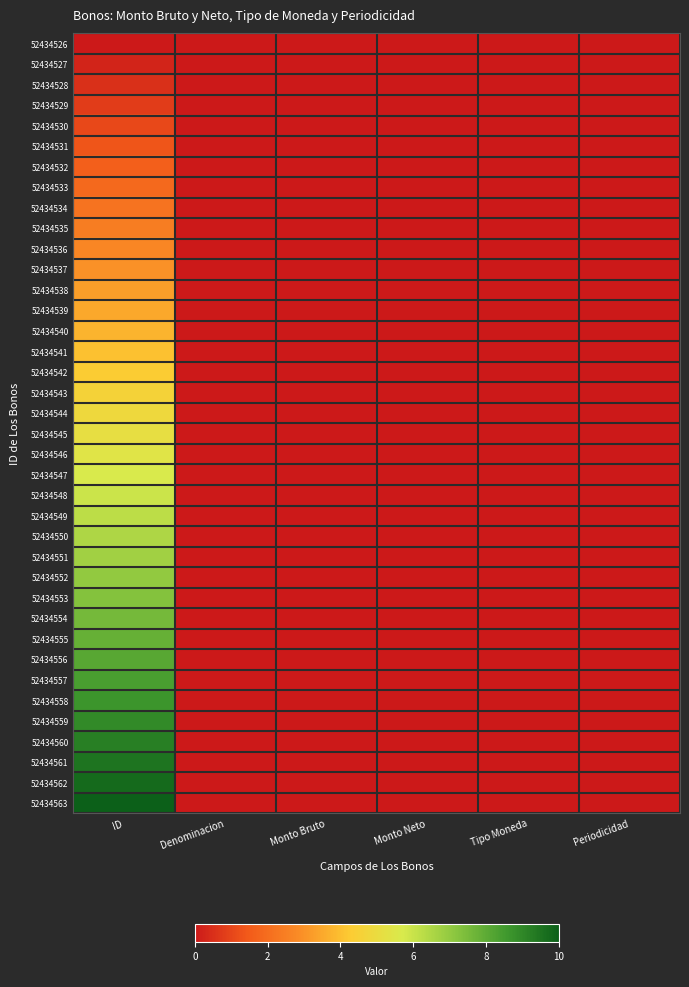

Reading right to left, extract all data points from this chart.

52434526: Periodicidad=0.0	Tipo Moneda=0.0	Monto Neto=0.0	Monto Bruto=0.0	Denominacion=0.0	ID=0.0
52434527: Periodicidad=0.0	Tipo Moneda=0.0	Monto Neto=0.0	Monto Bruto=0.0	Denominacion=0.0	ID=0.3
52434528: Periodicidad=0.0	Tipo Moneda=0.0	Monto Neto=0.0	Monto Bruto=0.0	Denominacion=0.0	ID=0.5
52434529: Periodicidad=0.0	Tipo Moneda=0.0	Monto Neto=0.0	Monto Bruto=0.0	Denominacion=0.0	ID=0.8
52434530: Periodicidad=0.0	Tipo Moneda=0.0	Monto Neto=0.0	Monto Bruto=0.0	Denominacion=0.0	ID=1.1
52434531: Periodicidad=0.0	Tipo Moneda=0.0	Monto Neto=0.0	Monto Bruto=0.0	Denominacion=0.0	ID=1.4
52434532: Periodicidad=0.0	Tipo Moneda=0.0	Monto Neto=0.0	Monto Bruto=0.0	Denominacion=0.0	ID=1.6
52434533: Periodicidad=0.0	Tipo Moneda=0.0	Monto Neto=0.0	Monto Bruto=0.0	Denominacion=0.0	ID=1.9
52434534: Periodicidad=0.0	Tipo Moneda=0.0	Monto Neto=0.0	Monto Bruto=0.0	Denominacion=0.0	ID=2.2
52434535: Periodicidad=0.0	Tipo Moneda=0.0	Monto Neto=0.0	Monto Bruto=0.0	Denominacion=0.0	ID=2.4
52434536: Periodicidad=0.0	Tipo Moneda=0.0	Monto Neto=0.0	Monto Bruto=0.0	Denominacion=0.0	ID=2.7
52434537: Periodicidad=0.0	Tipo Moneda=0.0	Monto Neto=0.0	Monto Bruto=0.0	Denominacion=0.0	ID=3.0
52434538: Periodicidad=0.0	Tipo Moneda=0.0	Monto Neto=0.0	Monto Bruto=0.0	Denominacion=0.0	ID=3.2
52434539: Periodicidad=0.0	Tipo Moneda=0.0	Monto Neto=0.0	Monto Bruto=0.0	Denominacion=0.0	ID=3.5
52434540: Periodicidad=0.0	Tipo Moneda=0.0	Monto Neto=0.0	Monto Bruto=0.0	Denominacion=0.0	ID=3.8
52434541: Periodicidad=0.0	Tipo Moneda=0.0	Monto Neto=0.0	Monto Bruto=0.0	Denominacion=0.0	ID=4.1
52434542: Periodicidad=0.0	Tipo Moneda=0.0	Monto Neto=0.0	Monto Bruto=0.0	Denominacion=0.0	ID=4.3
52434543: Periodicidad=0.0	Tipo Moneda=0.0	Monto Neto=0.0	Monto Bruto=0.0	Denominacion=0.0	ID=4.6
52434544: Periodicidad=0.0	Tipo Moneda=0.0	Monto Neto=0.0	Monto Bruto=0.0	Denominacion=0.0	ID=4.9
52434545: Periodicidad=0.0	Tipo Moneda=0.0	Monto Neto=0.0	Monto Bruto=0.0	Denominacion=0.0	ID=5.1
52434546: Periodicidad=0.0	Tipo Moneda=0.0	Monto Neto=0.0	Monto Bruto=0.0	Denominacion=0.0	ID=5.4
52434547: Periodicidad=0.0	Tipo Moneda=0.0	Monto Neto=0.0	Monto Bruto=0.0	Denominacion=0.0	ID=5.7
52434548: Periodicidad=0.0	Tipo Moneda=0.0	Monto Neto=0.0	Monto Bruto=0.0	Denominacion=0.0	ID=5.9
52434549: Periodicidad=0.0	Tipo Moneda=0.0	Monto Neto=0.0	Monto Bruto=0.0	Denominacion=0.0	ID=6.2
52434550: Periodicidad=0.0	Tipo Moneda=0.0	Monto Neto=0.0	Monto Bruto=0.0	Denominacion=0.0	ID=6.5
52434551: Periodicidad=0.0	Tipo Moneda=0.0	Monto Neto=0.0	Monto Bruto=0.0	Denominacion=0.0	ID=6.8
52434552: Periodicidad=0.0	Tipo Moneda=0.0	Monto Neto=0.0	Monto Bruto=0.0	Denominacion=0.0	ID=7.0
52434553: Periodicidad=0.0	Tipo Moneda=0.0	Monto Neto=0.0	Monto Bruto=0.0	Denominacion=0.0	ID=7.3
52434554: Periodicidad=0.0	Tipo Moneda=0.0	Monto Neto=0.0	Monto Bruto=0.0	Denominacion=0.0	ID=7.6
52434555: Periodicidad=0.0	Tipo Moneda=0.0	Monto Neto=0.0	Monto Bruto=0.0	Denominacion=0.0	ID=7.8
52434556: Periodicidad=0.0	Tipo Moneda=0.0	Monto Neto=0.0	Monto Bruto=0.0	Denominacion=0.0	ID=8.1
52434557: Periodicidad=0.0	Tipo Moneda=0.0	Monto Neto=0.0	Monto Bruto=0.0	Denominacion=0.0	ID=8.4
52434558: Periodicidad=0.0	Tipo Moneda=0.0	Monto Neto=0.0	Monto Bruto=0.0	Denominacion=0.0	ID=8.6
52434559: Periodicidad=0.0	Tipo Moneda=0.0	Monto Neto=0.0	Monto Bruto=0.0	Denominacion=0.0	ID=8.9
52434560: Periodicidad=0.0	Tipo Moneda=0.0	Monto Neto=0.0	Monto Bruto=0.0	Denominacion=0.0	ID=9.2
52434561: Periodicidad=0.0	Tipo Moneda=0.0	Monto Neto=0.0	Monto Bruto=0.0	Denominacion=0.0	ID=9.5
52434562: Periodicidad=0.0	Tipo Moneda=0.0	Monto Neto=0.0	Monto Bruto=0.0	Denominacion=0.0	ID=9.7
52434563: Periodicidad=0.0	Tipo Moneda=0.0	Monto Neto=0.0	Monto Bruto=0.0	Denominacion=0.0	ID=10.0